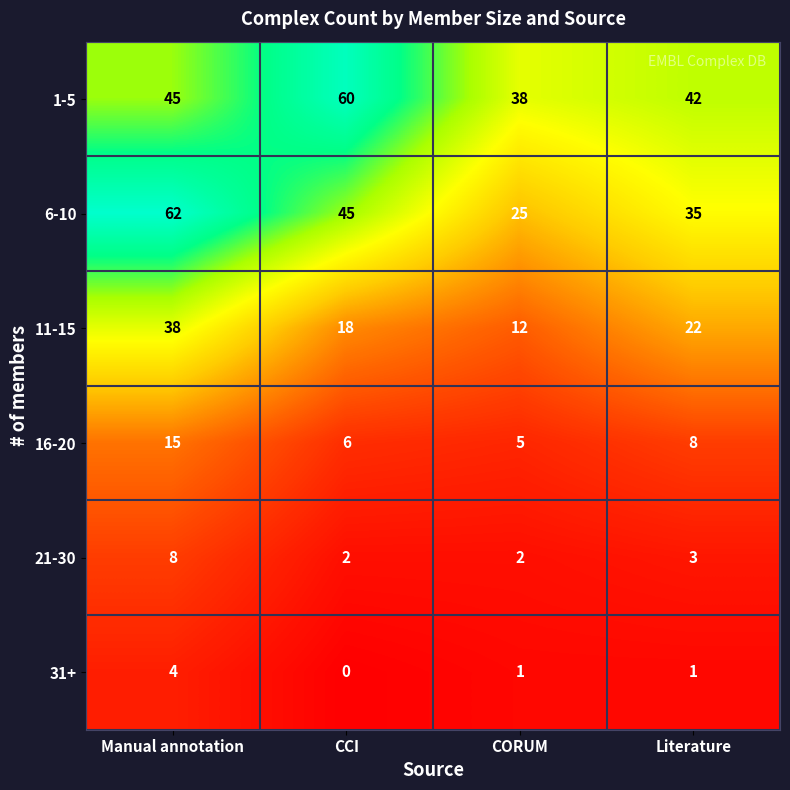

At how many categories does at least one series exceed 2?

4